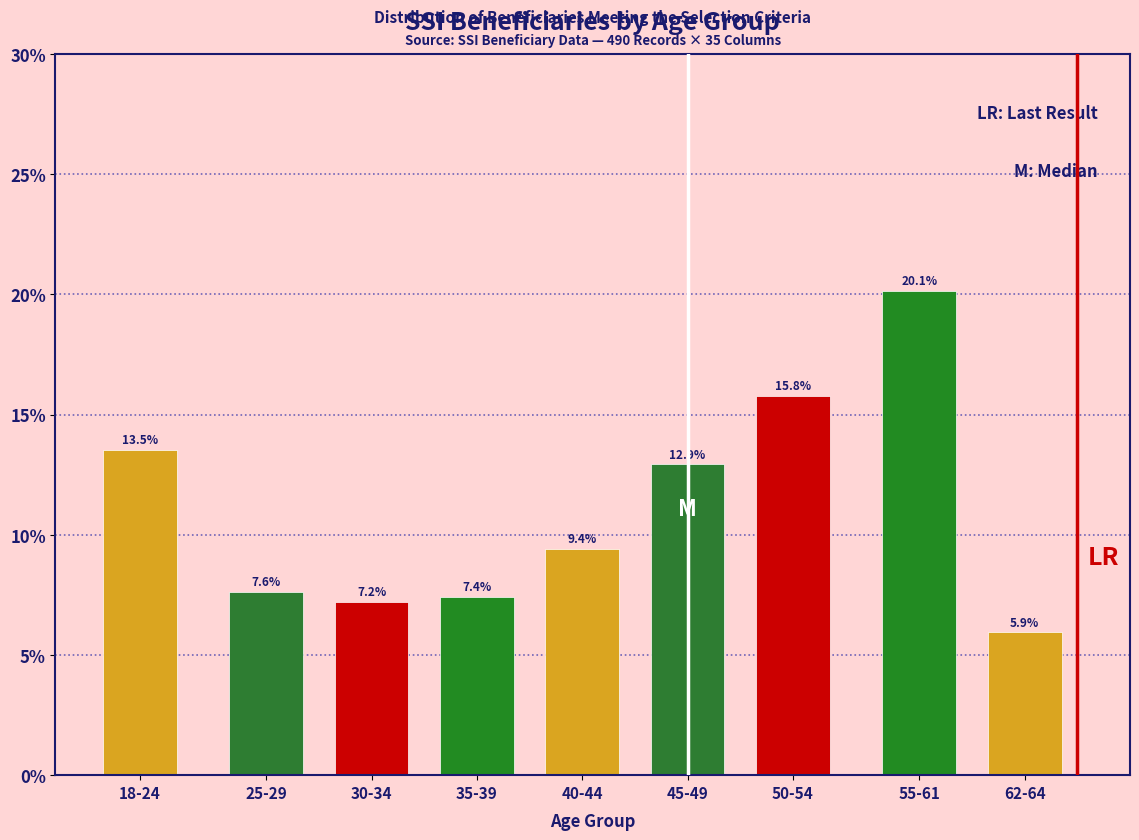

Reading left to right, transcribe all the data shown in this chart.

18-24=13.5	25-29=7.6	30-34=7.2	35-39=7.4	40-44=9.4	45-49=12.9	50-54=15.8	55-61=20.1	62-64=5.9